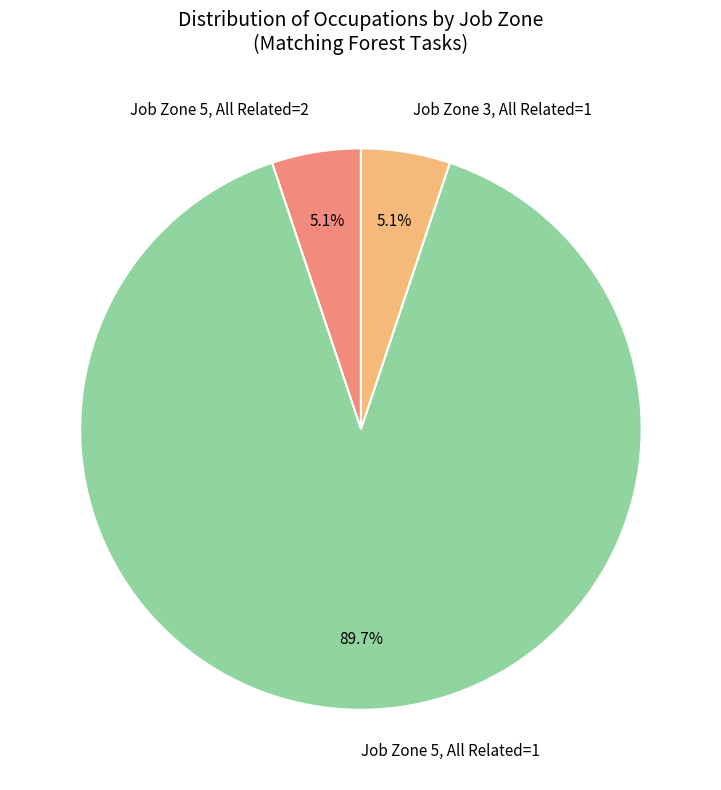

Combined, do Job Zone 5, All Related=1 and Job Zone 5, All Related=2 account for over 50%?

Yes